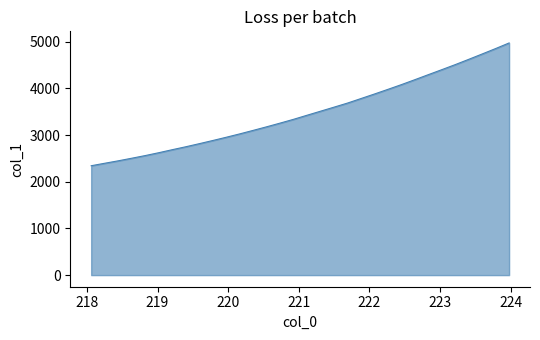

What is the difference between the maximum and minimum values?

2630.2